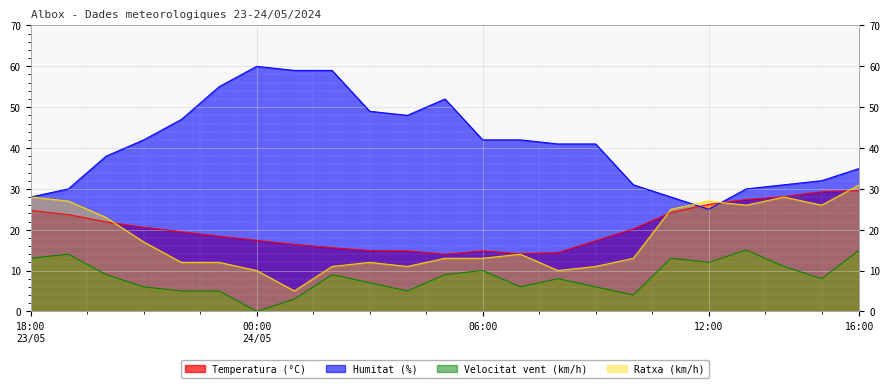

What is the label of the 19th point from the right?

22:00